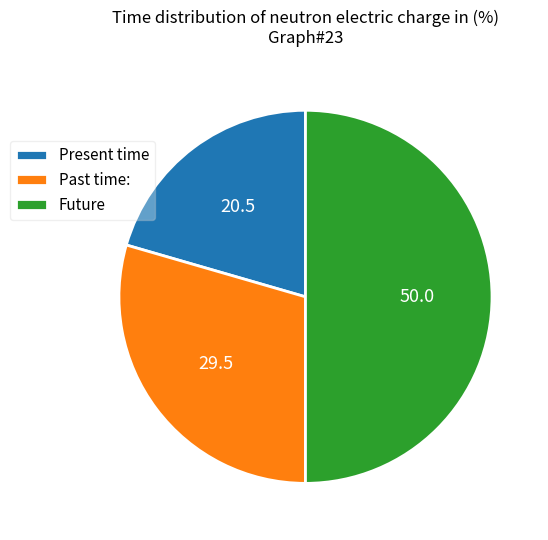

Do Present time and Future together represent more than half of the pie?

Yes